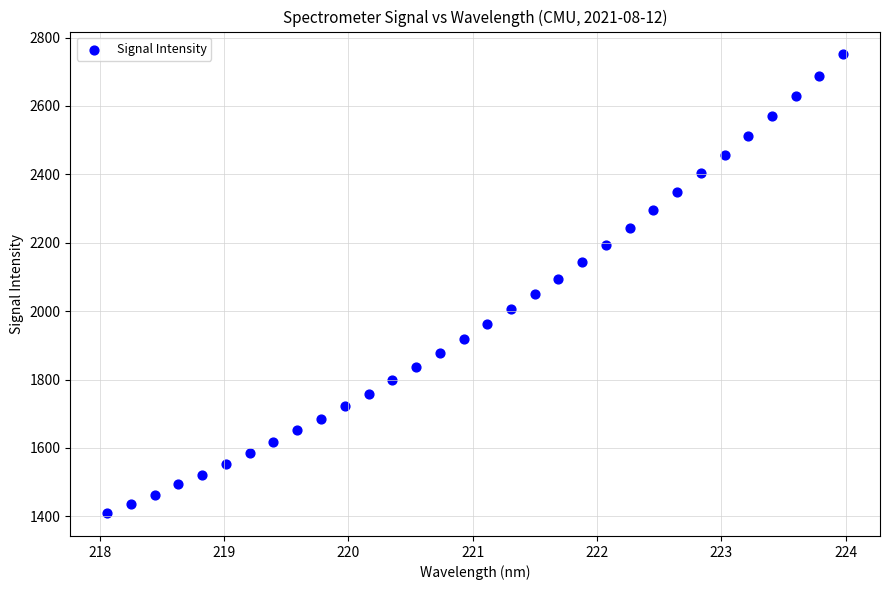

What is the range of Y values (max minus min)?

1341.1